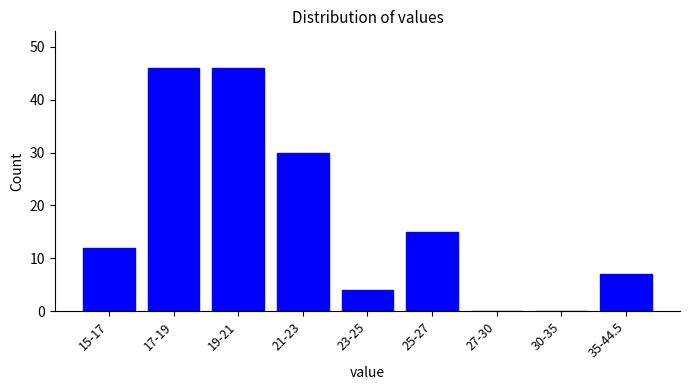

Reading right to left, what are all the values shown in this chart?

35-44.5=7	30-35=0	27-30=0	25-27=15	23-25=4	21-23=30	19-21=46	17-19=46	15-17=12